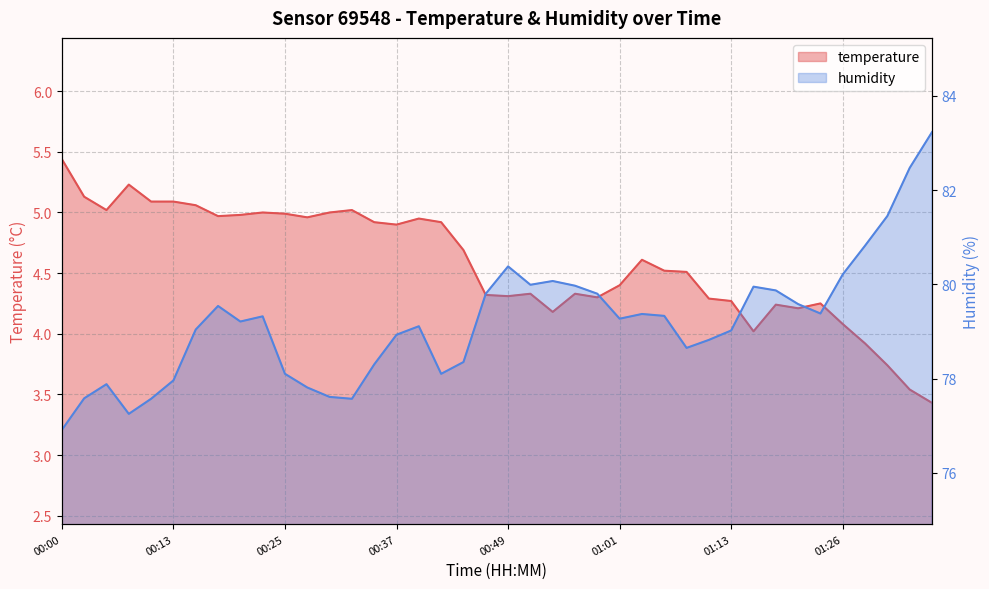

Which series has the largest total across all categories?

humidity